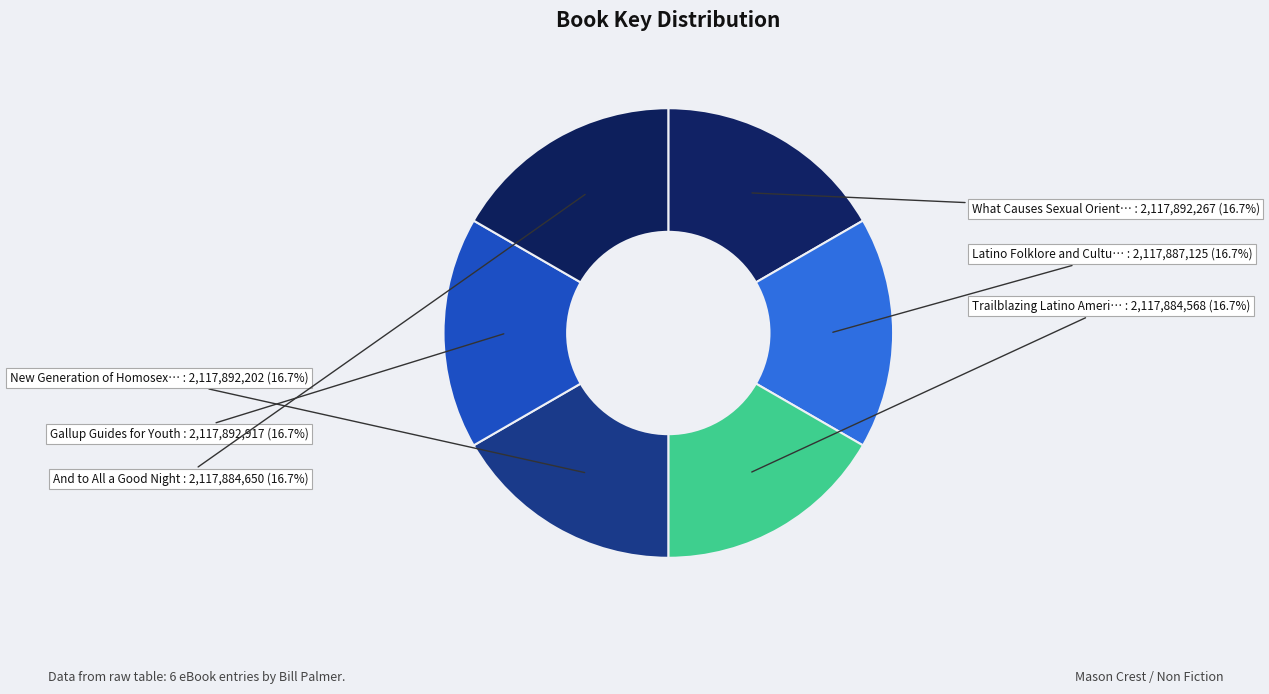

Count the number of slices in the pie.

6